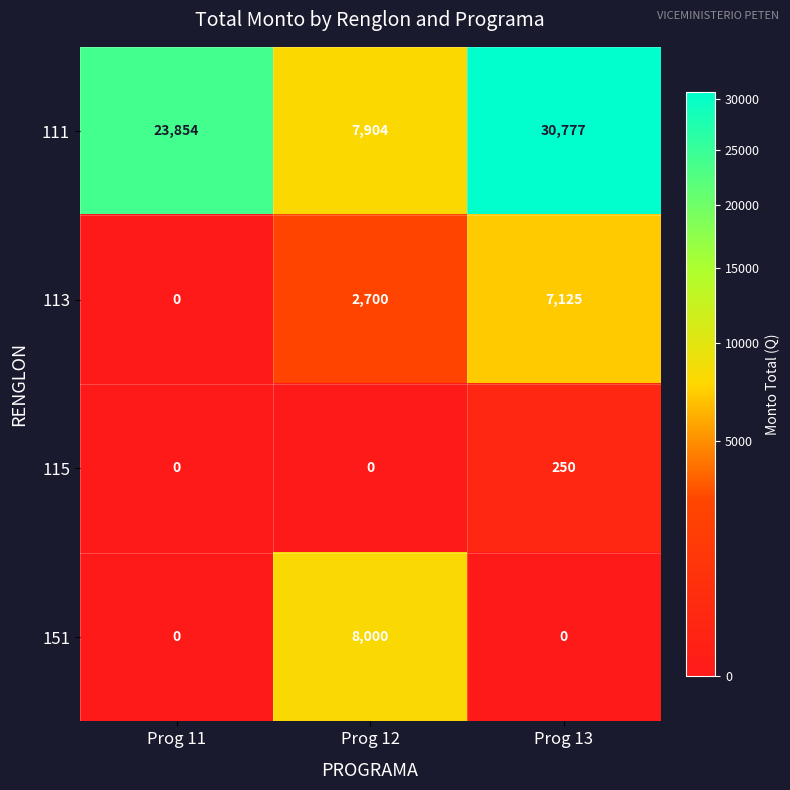

Reading left to right, extract all data points from this chart.

111: Prog 11=23854	Prog 12=7904	Prog 13=30777
113: Prog 11=0	Prog 12=2700	Prog 13=7125
115: Prog 11=0	Prog 12=0	Prog 13=250
151: Prog 11=0	Prog 12=8000	Prog 13=0